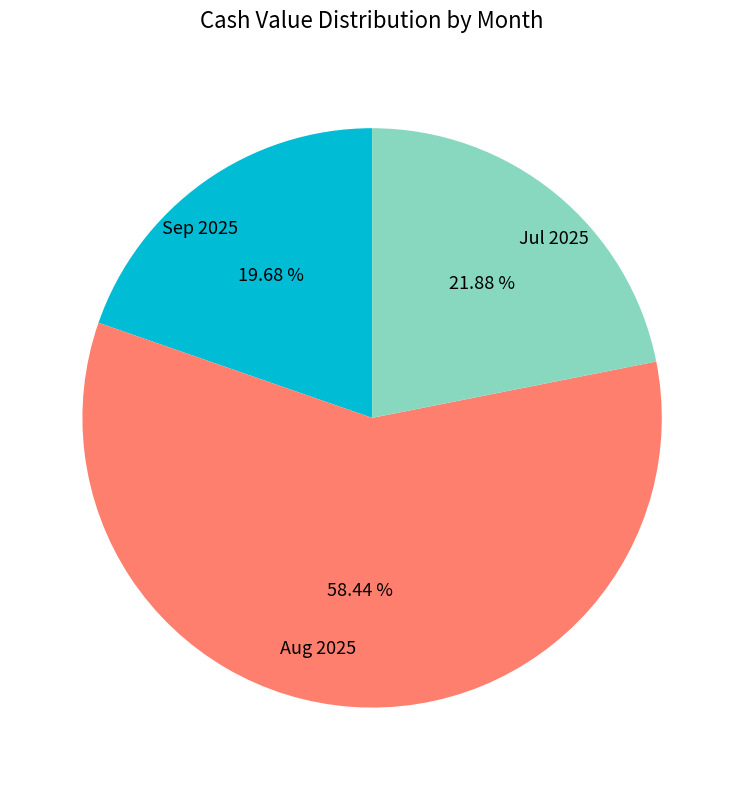

Rank the categories by value from highest to lowest.

Aug 2025, Jul 2025, Sep 2025